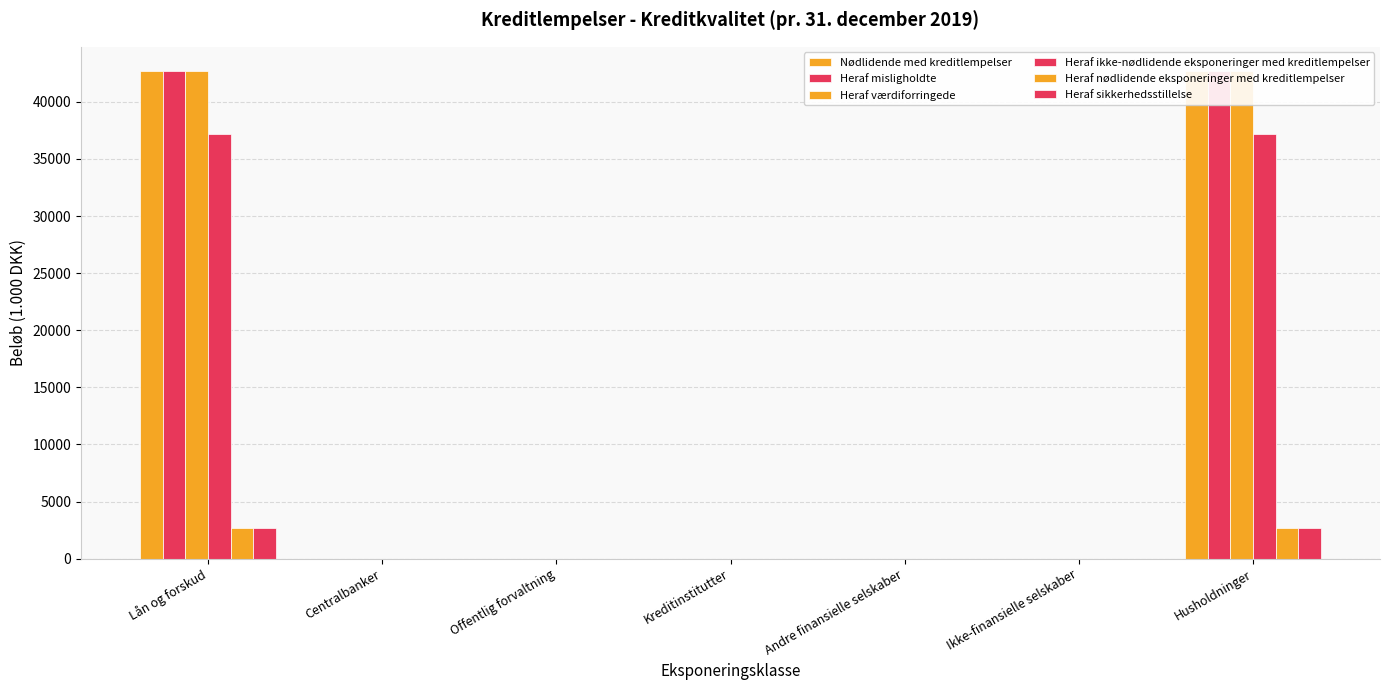

At which category is the sum across all series the highest?

Lån og forskud